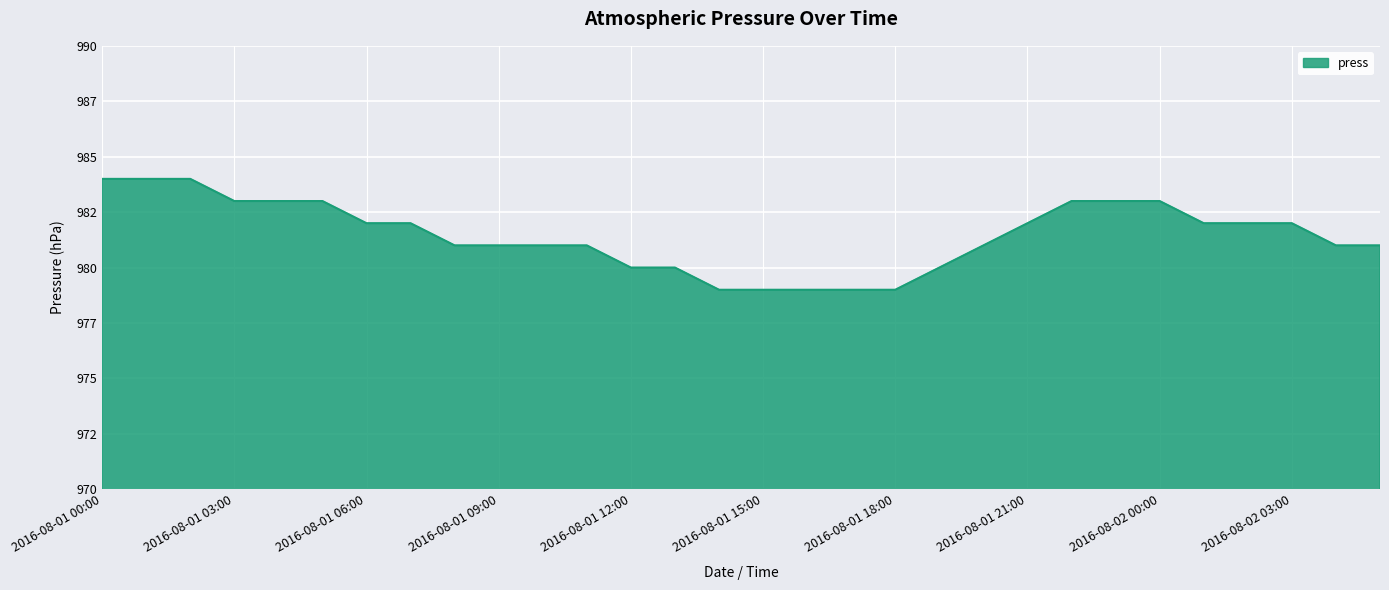

Does the chart have visible grid lines?

Yes